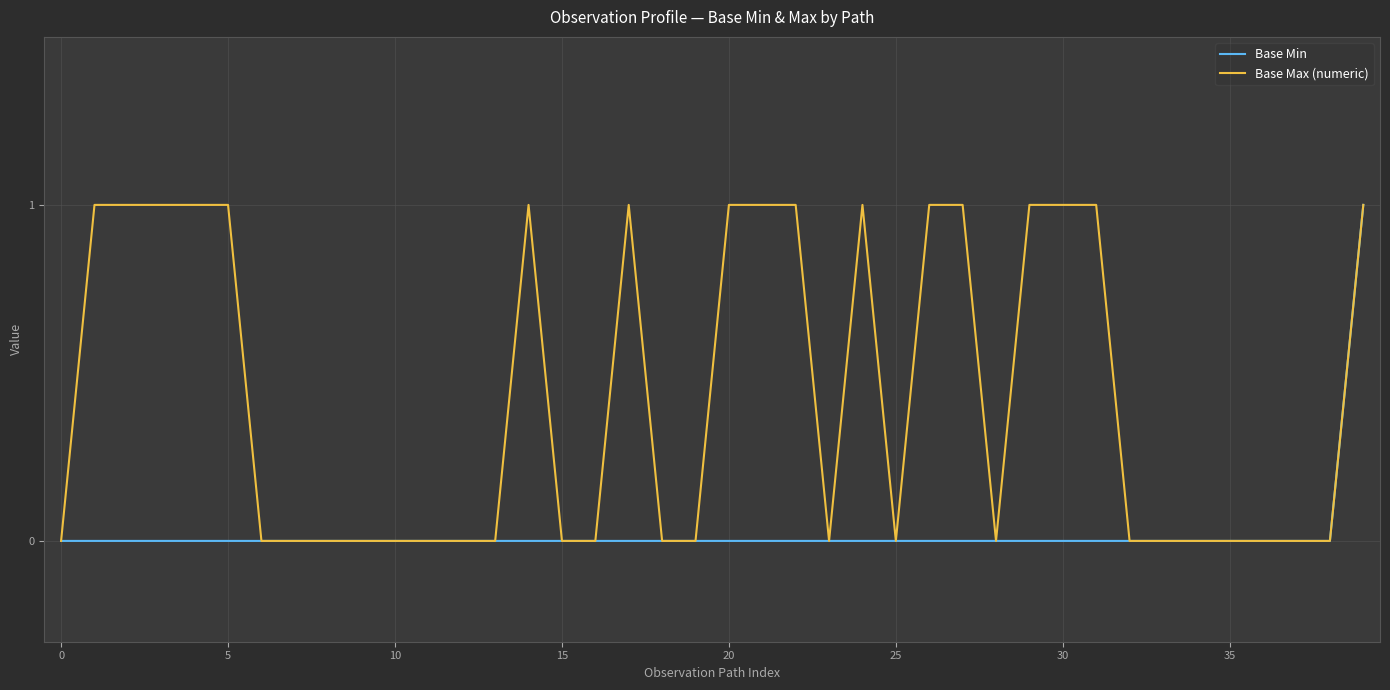

Count the Base Min values in the range 0 to 1.

40